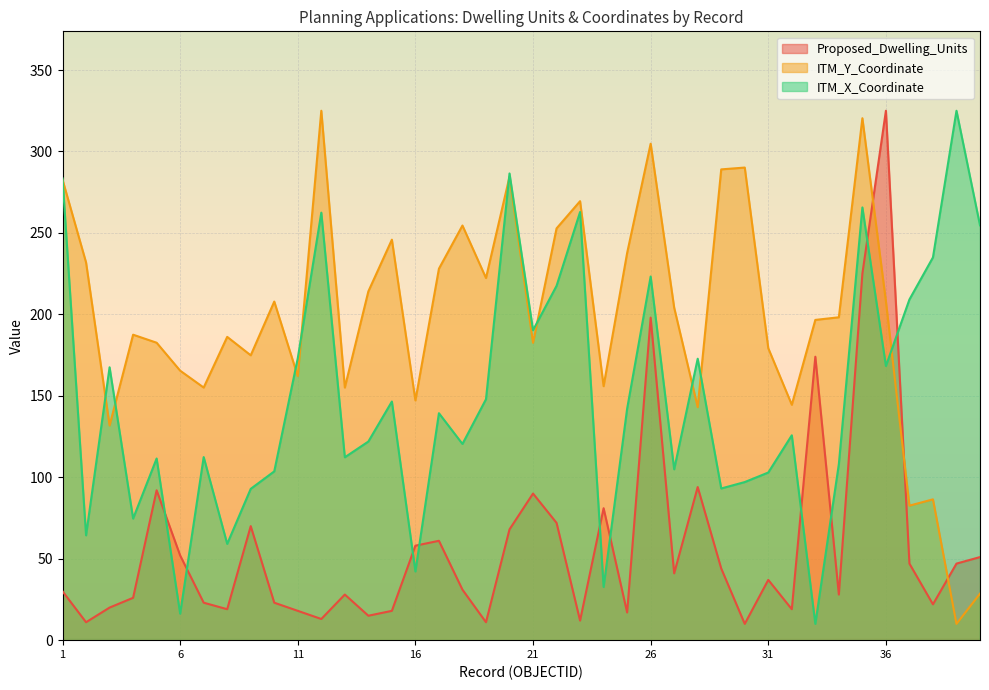

Reading left to right, transcribe all the data shown in this chart.

Proposed_Dwelling_Units: 1=30.0	2=11.0	3=20.0	4=26.0	5=92.0	6=52.0	7=23.0	8=19.0	9=70.0	10=23.0	11=18.0	12=13.0	13=28.0	14=15.0	15=18.0	16=58.0	17=61.0	18=31.0	19=11.0	20=68.0	21=90.0	22=72.0	23=12.0	24=81.0	25=17.0	26=198.0	27=41.0	28=94.0	29=44.0	30=10.0	31=37.0	32=19.0	33=174.0	34=28.0	35=225.0	36=325.0	37=47.0	38=22.0	39=47.0	40=51.0
ITM_Y_Coordinate_norm: 1=282.7	2=231.9	3=131.8	4=187.5	5=182.6	6=165.4	7=155.1	8=186.2	9=174.9	10=207.9	11=162.1	12=325.0	13=155.1	14=214.1	15=245.9	16=147.2	17=228.0	18=254.5	19=222.3	20=284.5	21=182.5	22=252.8	23=269.5	24=155.9	25=237.7	26=304.8	27=204.1	28=143.0	29=289.0	30=290.1	31=179.2	32=144.5	33=196.6	34=198.2	35=320.4	36=208.1	37=82.6	38=86.4	39=10.0	40=28.5
ITM_X_Coordinate_norm: 1=283.5	2=64.4	3=167.5	4=74.6	5=111.5	6=16.3	7=112.4	8=59.1	9=92.9	10=103.6	11=173.1	12=262.4	13=112.3	14=121.9	15=146.5	16=42.2	17=139.3	18=120.5	19=147.9	20=286.5	21=190.3	22=217.5	23=262.8	24=32.6	25=142.1	26=223.2	27=104.9	28=172.8	29=93.1	30=97.1	31=102.9	32=125.8	33=10.0	34=108.1	35=265.6	36=168.3	37=209.1	38=235.0	39=325.0	40=254.7